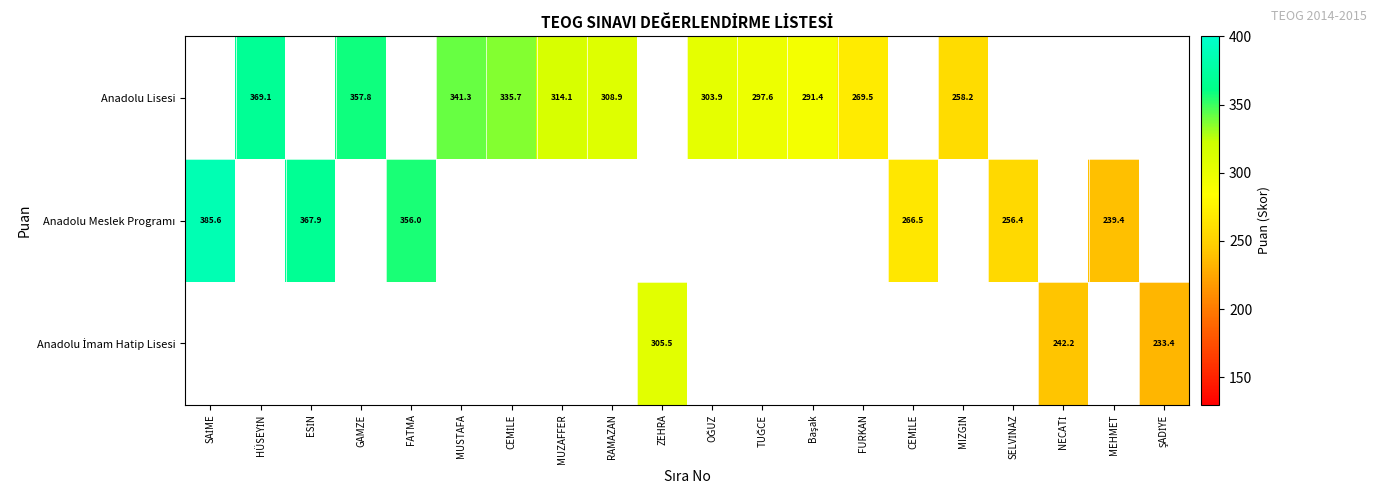

Which series has the largest range (max minus min)?

Anadolu Meslek Programı